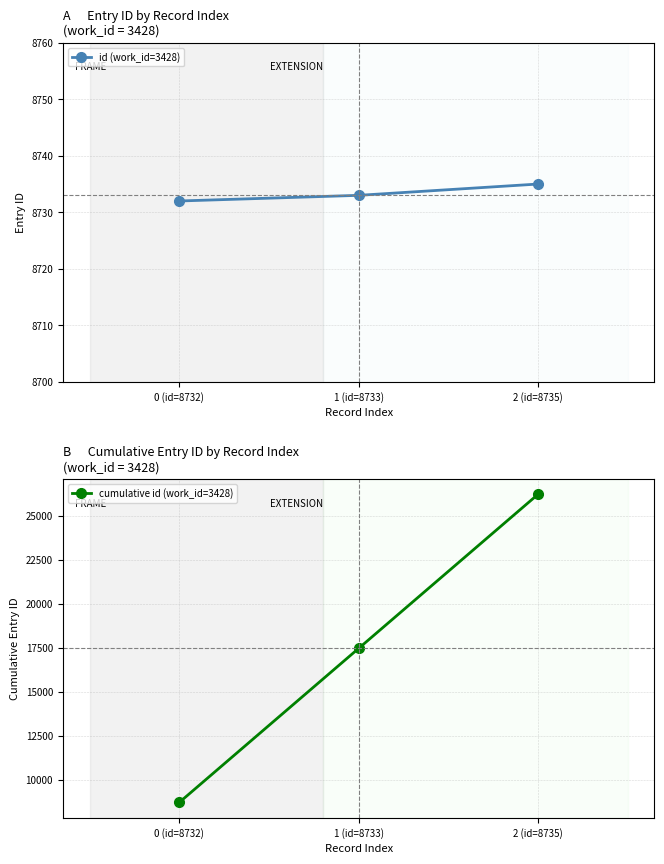

What value does the id (work_id=3428) series have at 0 (id=8732)?

8732